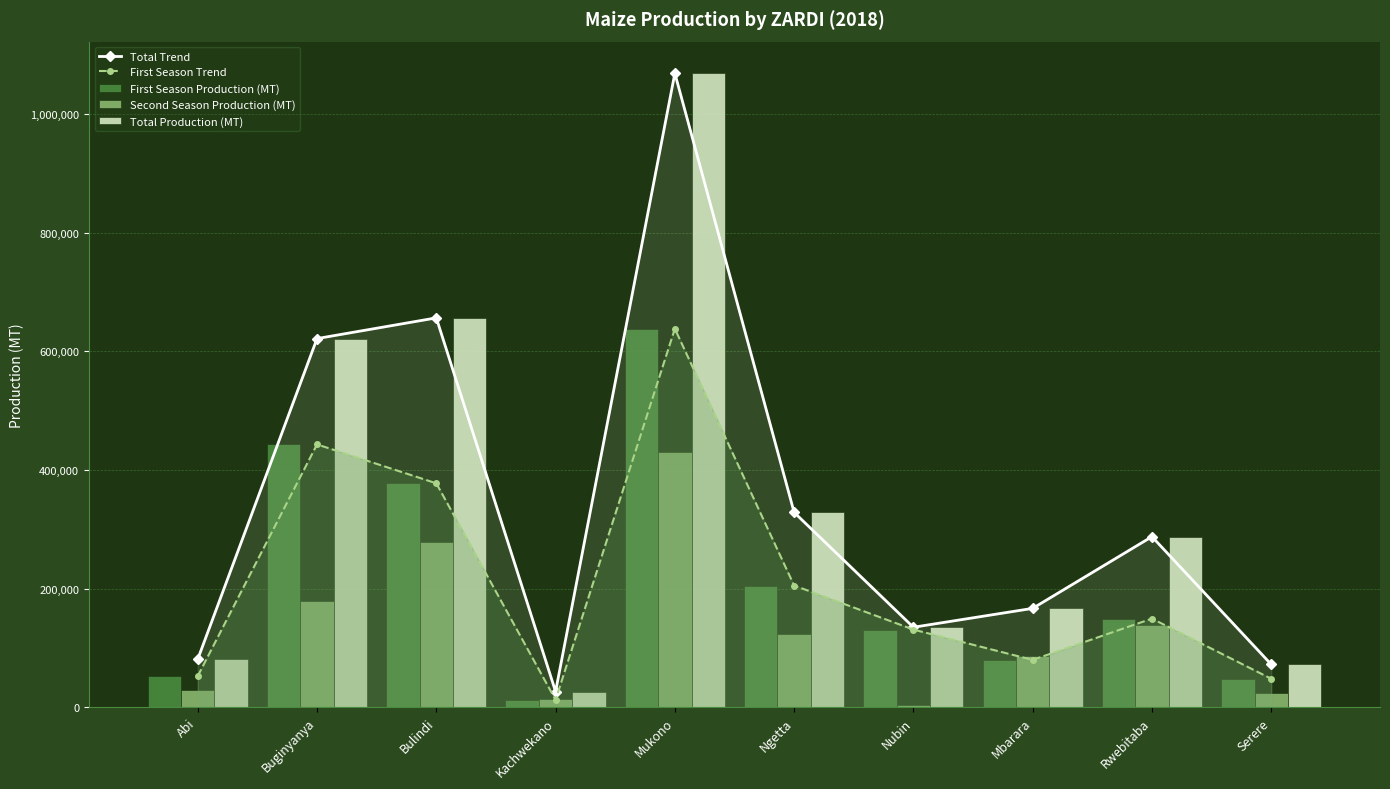

Count the number of categories in the chart.

10